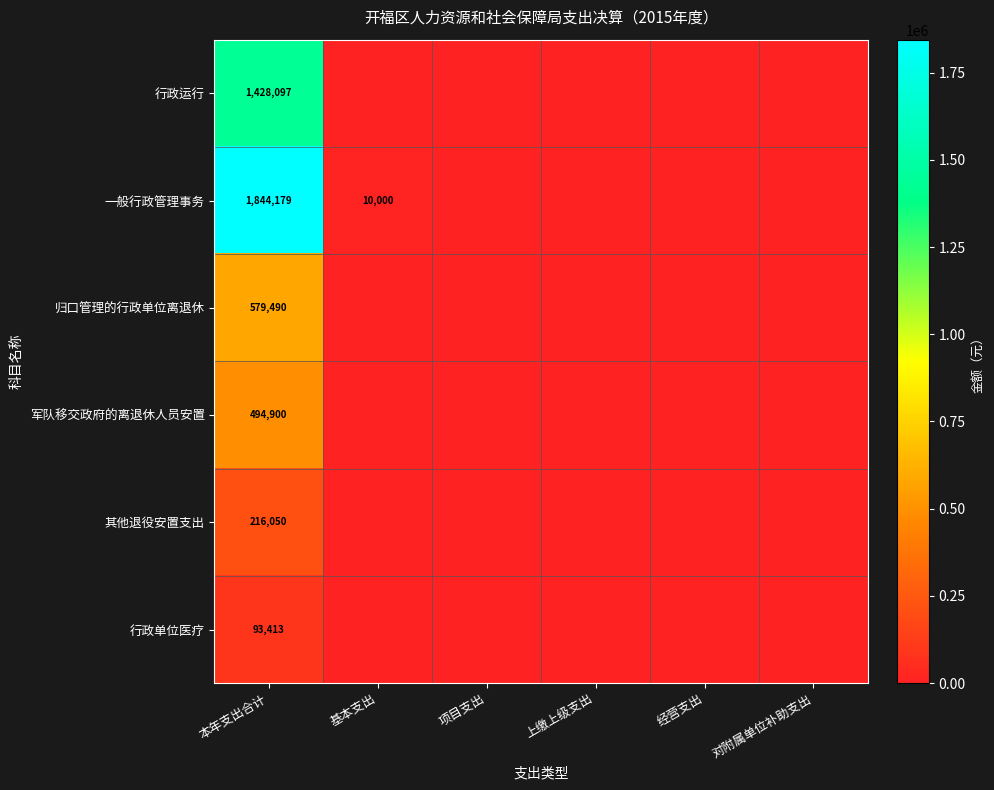

Rank the series at 本年支出合计 from lowest to highest value.

行政单位医疗, 其他退役安置支出, 军队移交政府的离退休人员安置, 归口管理的行政单位离退休, 行政运行, 一般行政管理事务